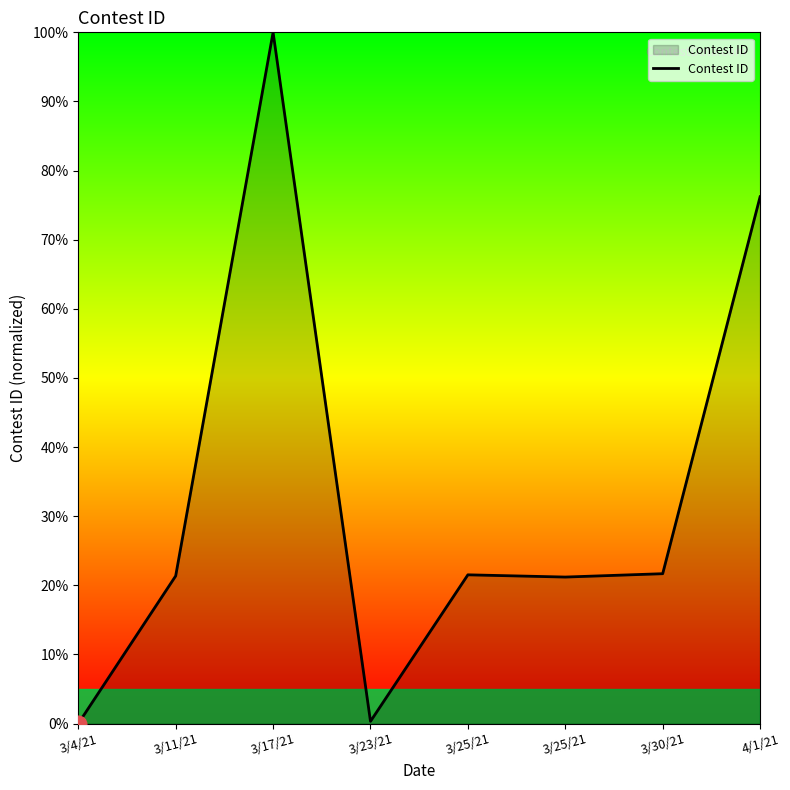

How many lines are shown in the chart?

1